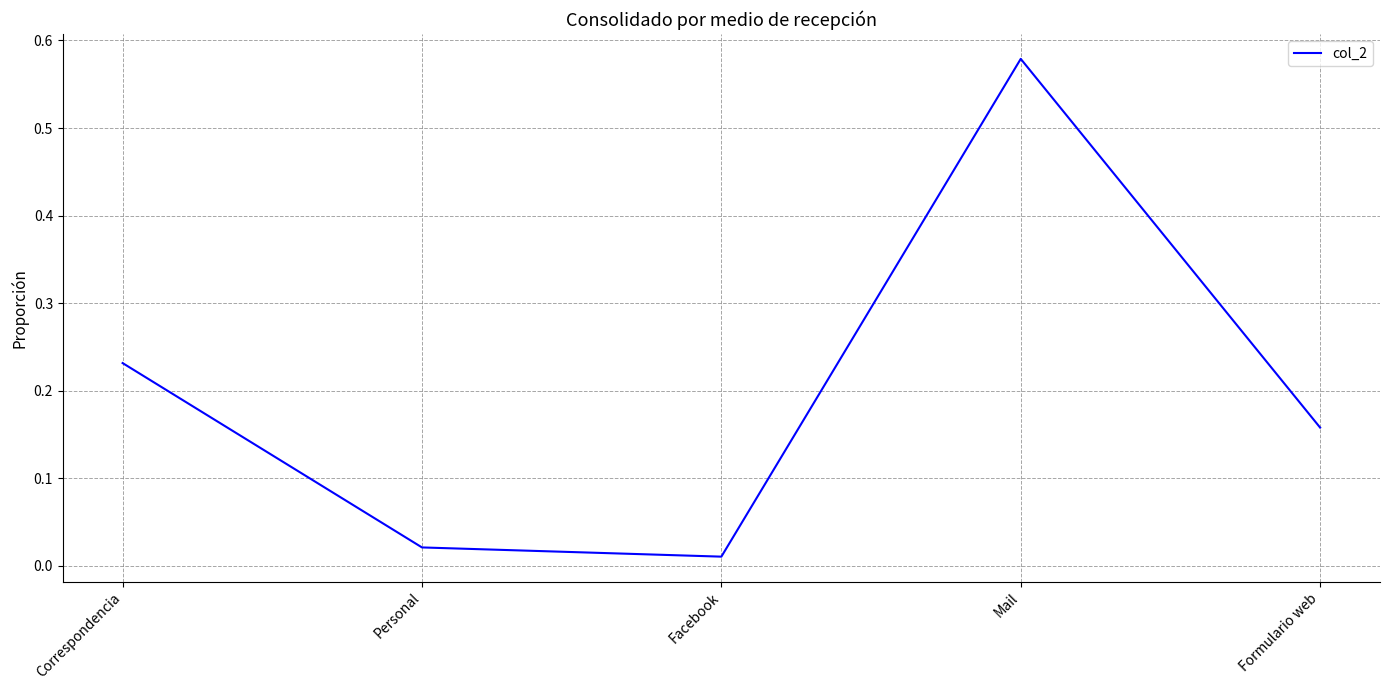

Where is the first local maximum?

Mail